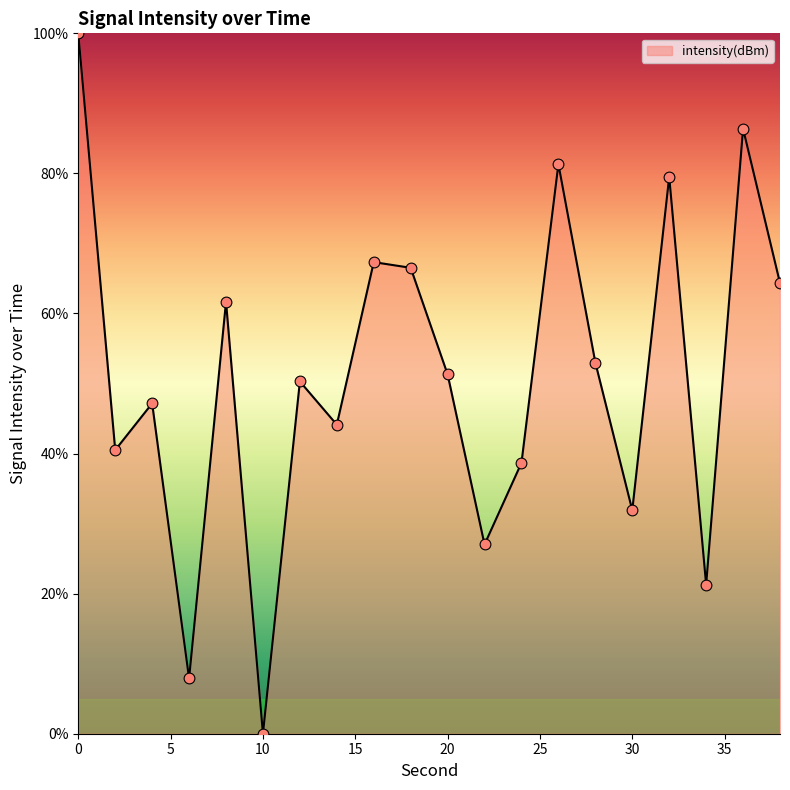

What is the maximum value shown in the chart?

100.0